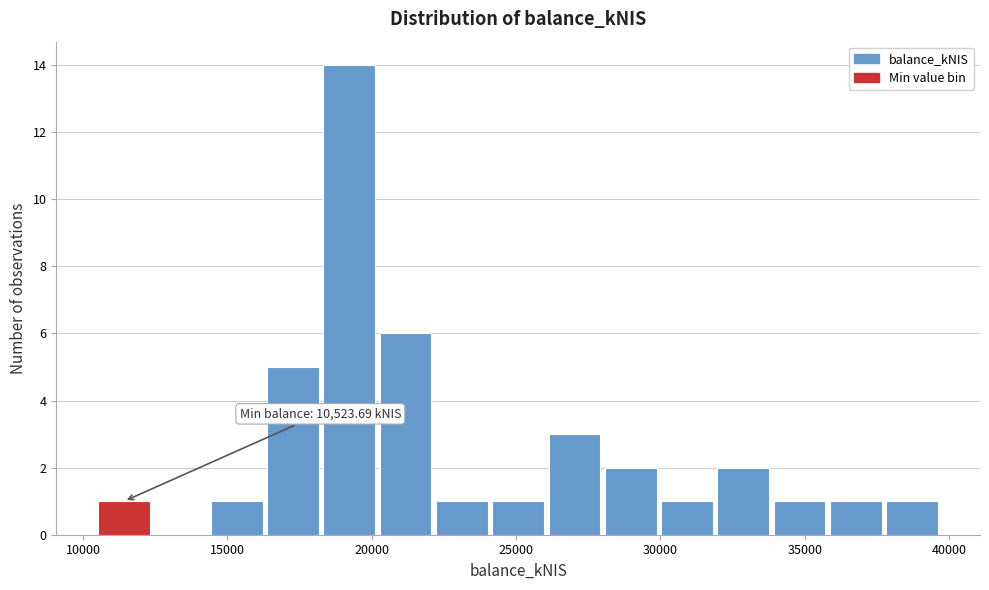

Around what value on the x-axis is the tallest bar? Give the approximate position of its centre, as read against the axis.

19000